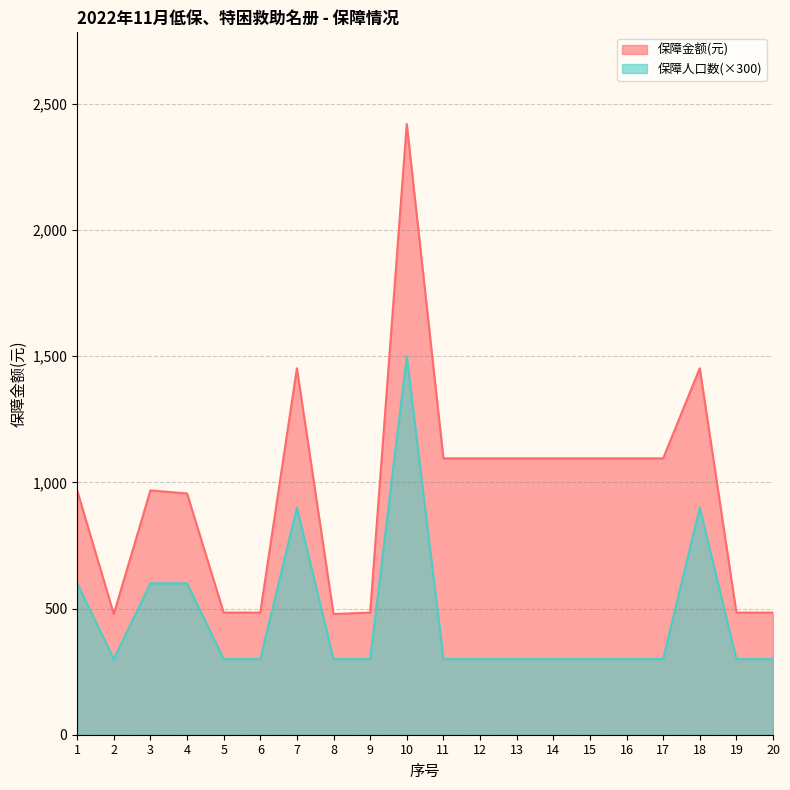

The 保障人口数 series shows 810 at 4. True or false?

False